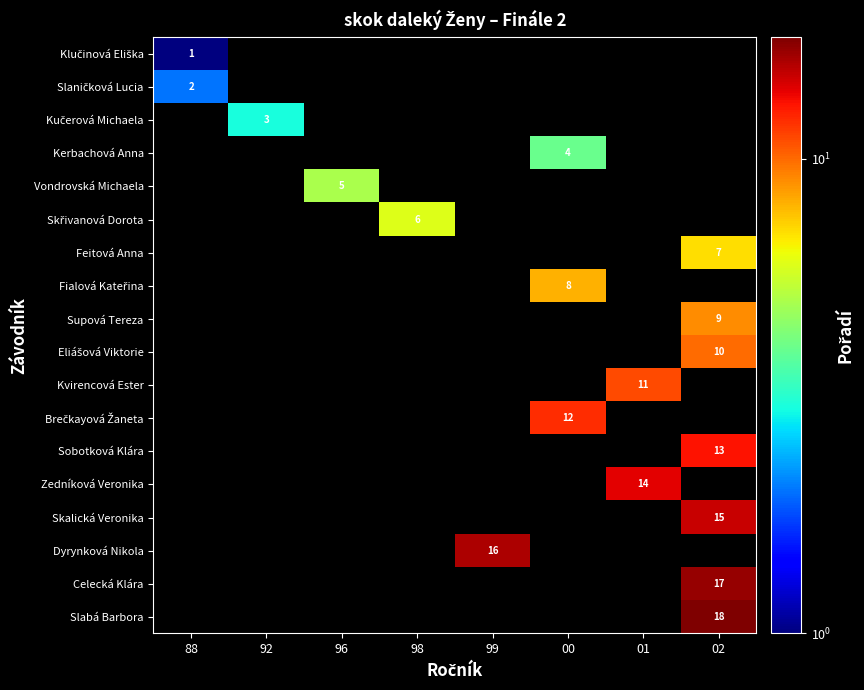

Which has a higher value, 88 or 01?

01